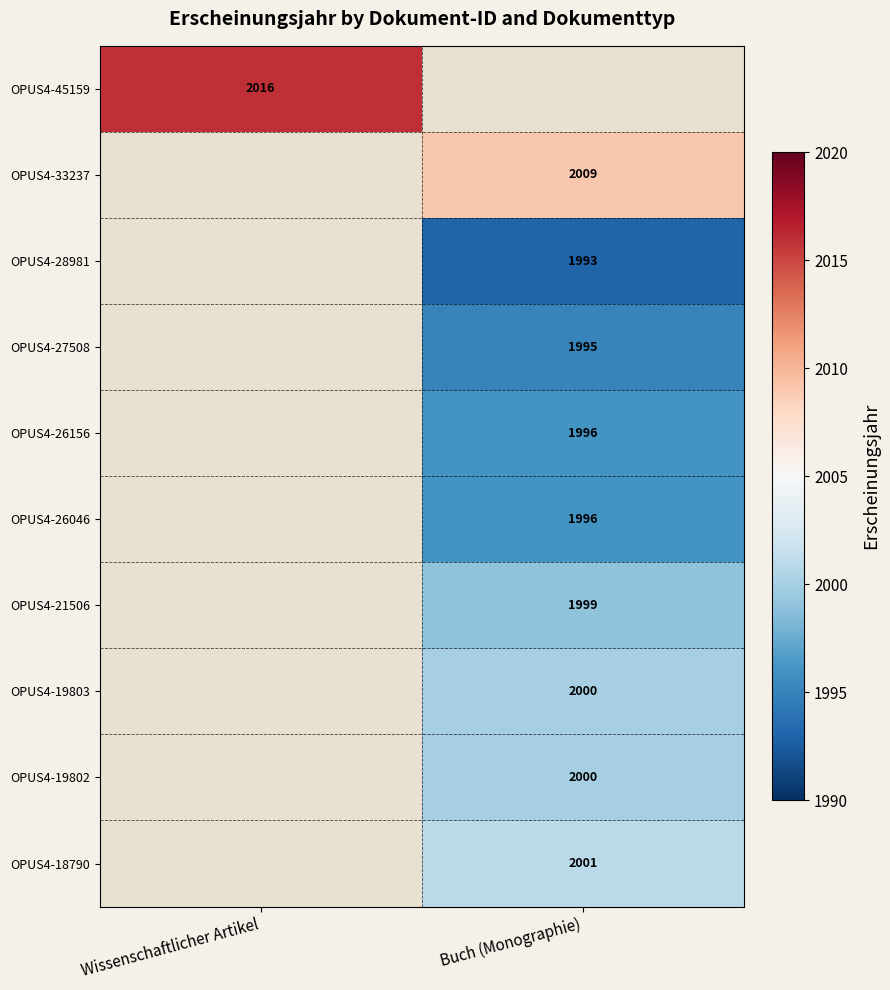

Which has a higher value, Wissenschaftlicher Artikel or Buch (Monographie)?

Buch (Monographie)